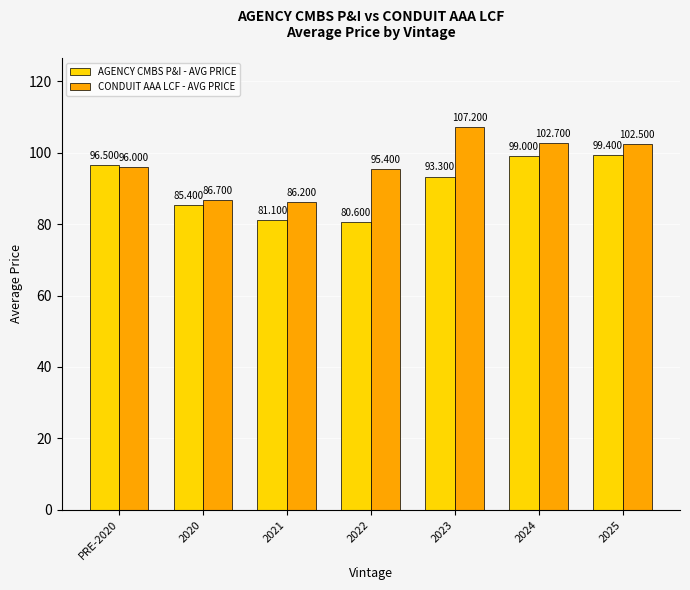

How many categories are shown in the chart?

7